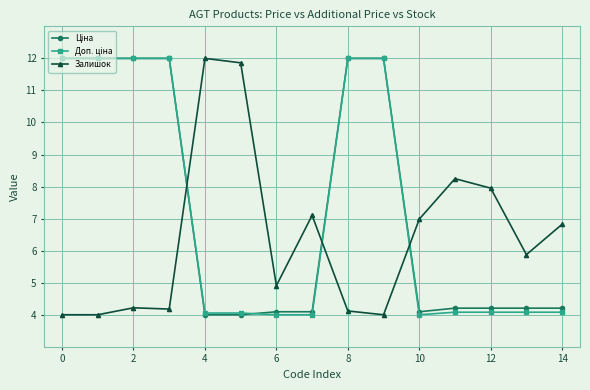

True or false: Залишок has more than 0 interior local peaks.

True